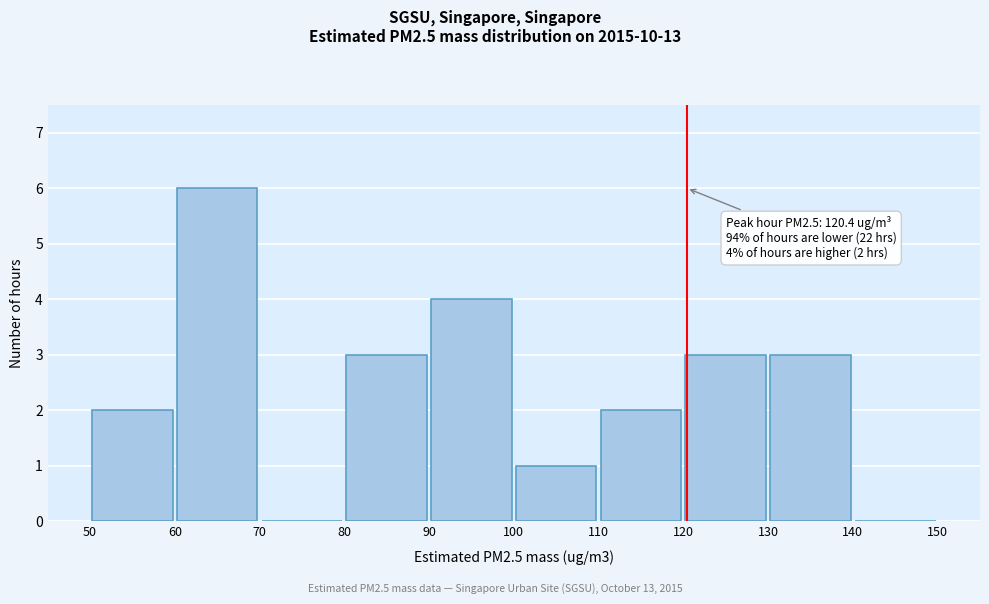

Which range on the x-axis has the tallest bar?

60 to 70